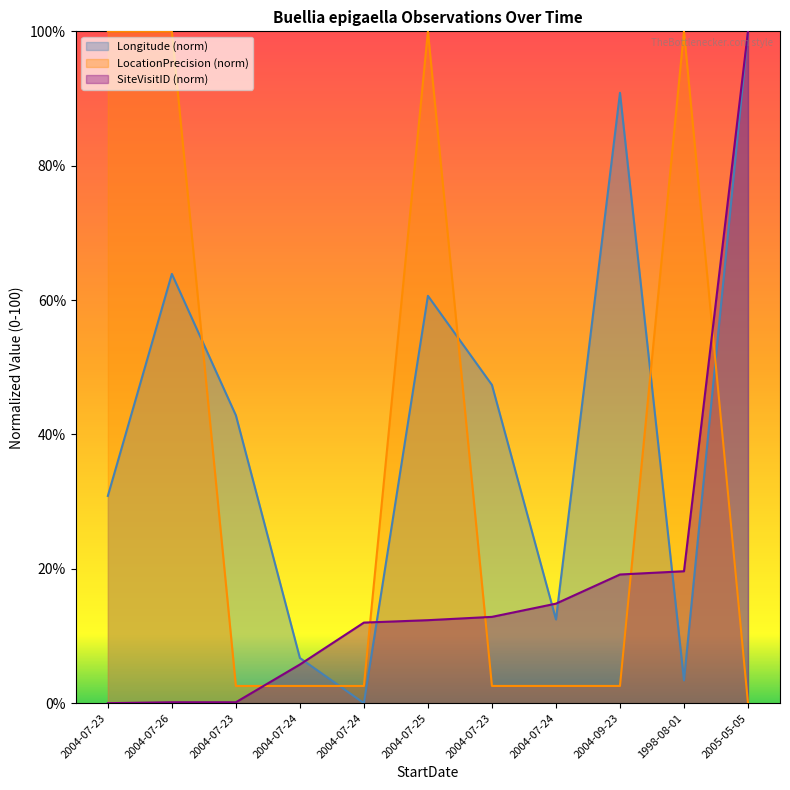

Which series has the widest spread of values?

Longitude